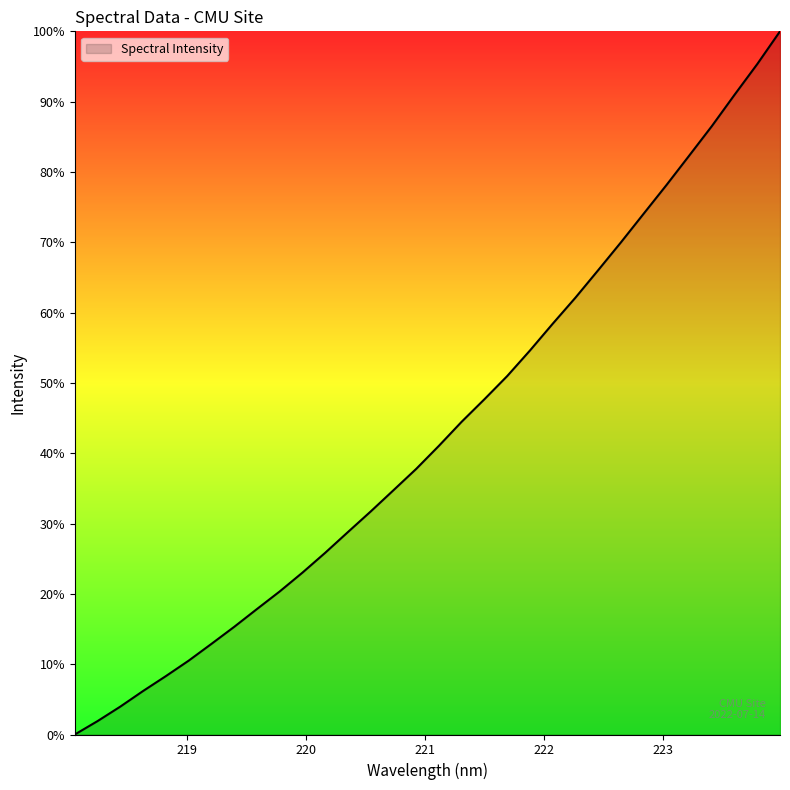

What is the greatest value displayed?

100.0